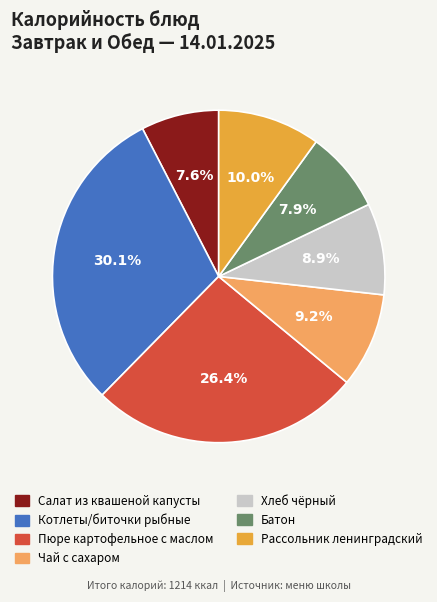

Does any single category account for the majority?

No